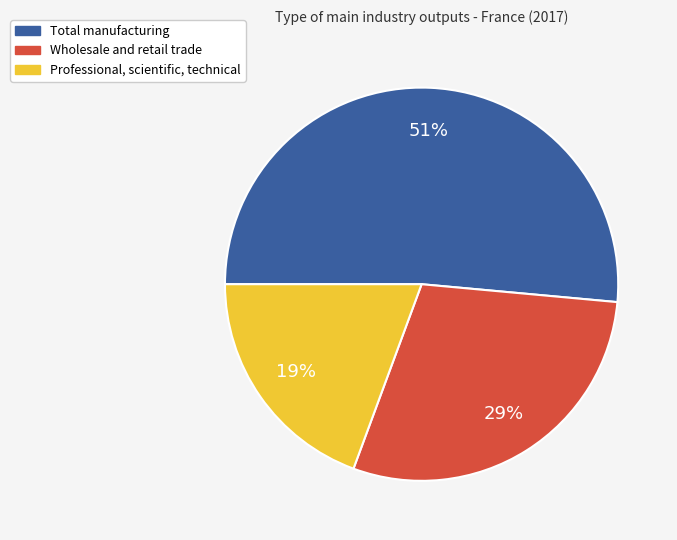

The Wholesale and retail trade slice represents 43% of the pie. True or false?

False